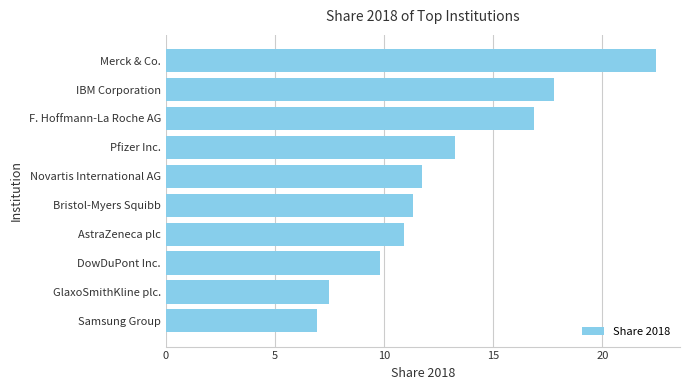

True or false: the data shows 17.2 at DowDuPont Inc..

False